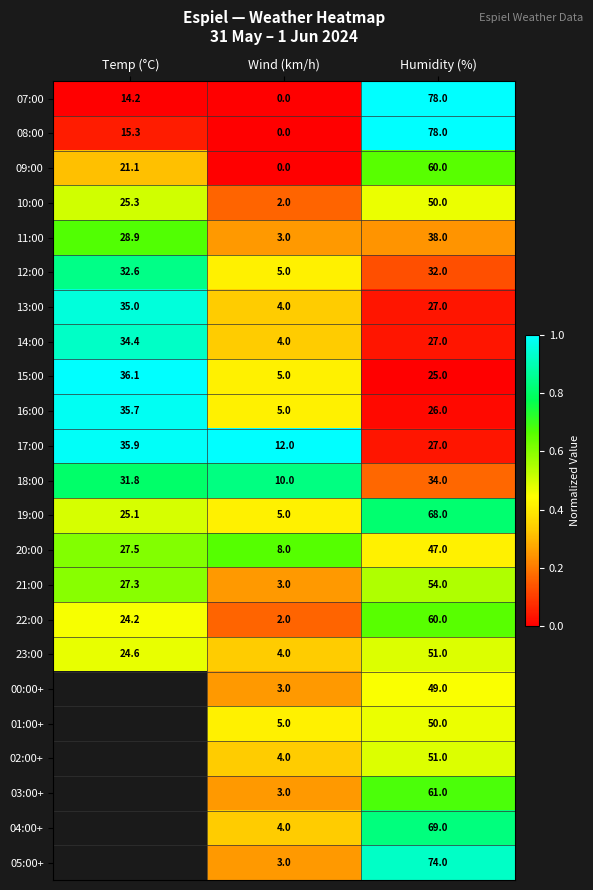

Where is 09:00 nearest to the value 30?

Temp (°C)